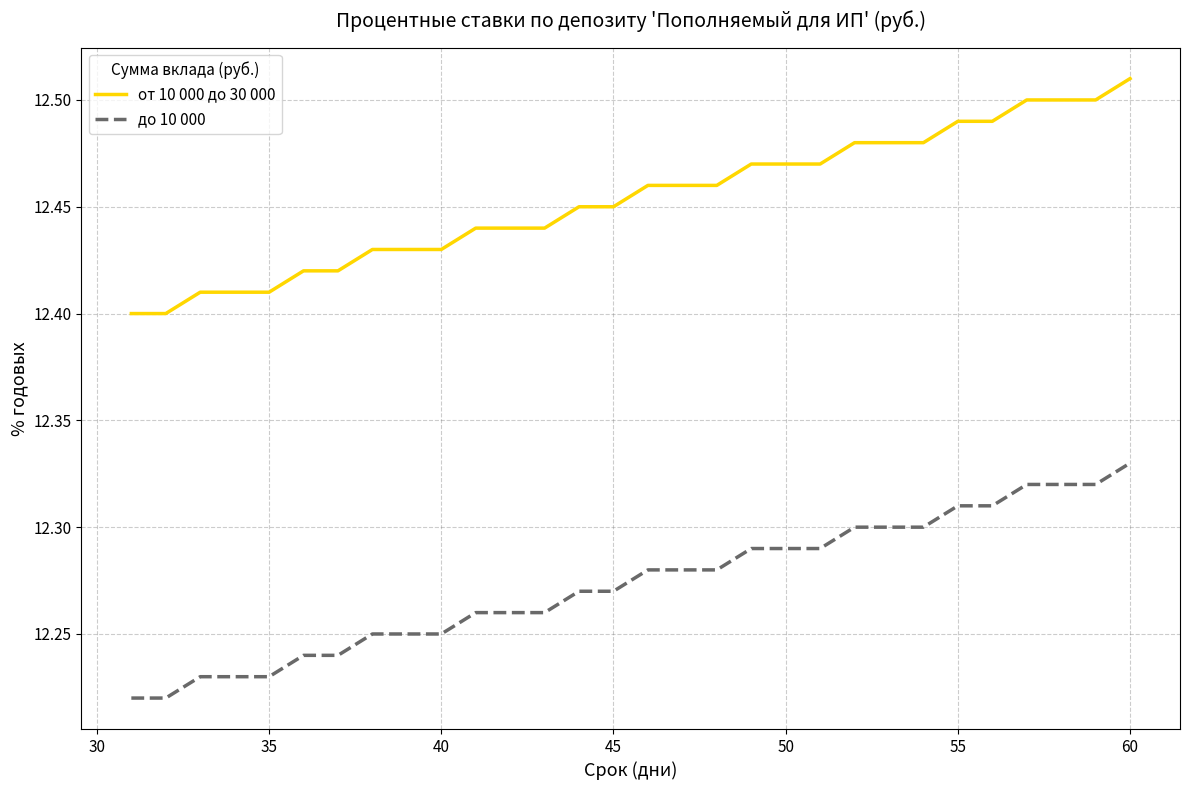

True or false: до 10 000 and от 10 000 до 30 000 cross at least once.

False